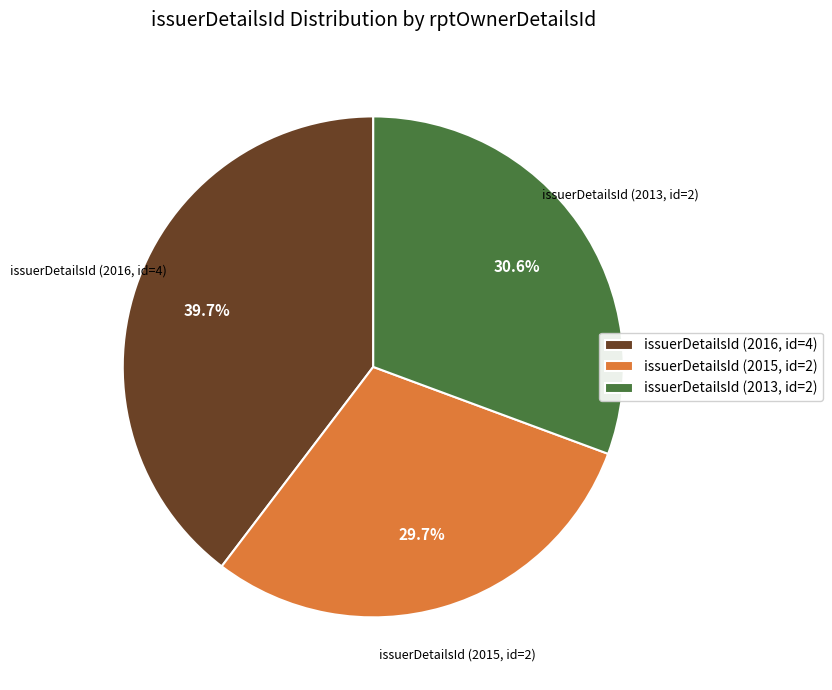

Which slice is the largest?

issuerDetailsId (2016, id=4)